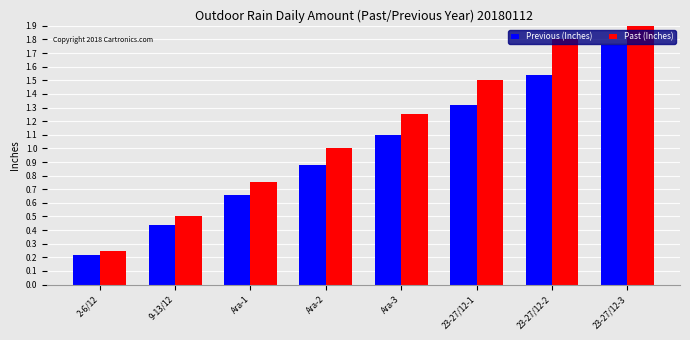

At how many categories does at least one series exceed 1?

4